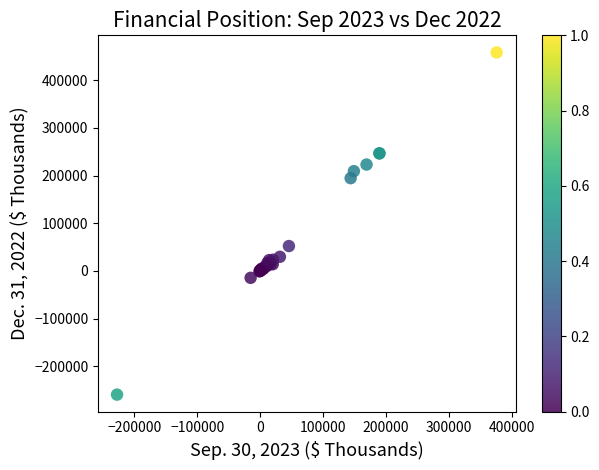

What Y value in the scatter plot is closest to 99321?

52064